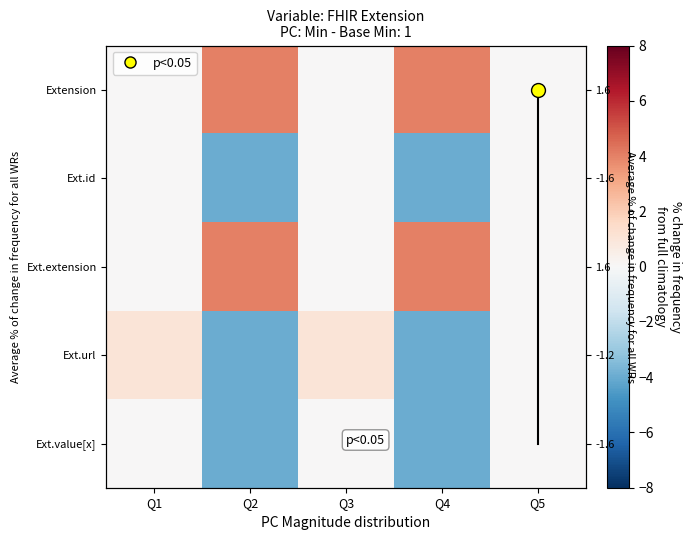

Count the number of categories in the chart.

5